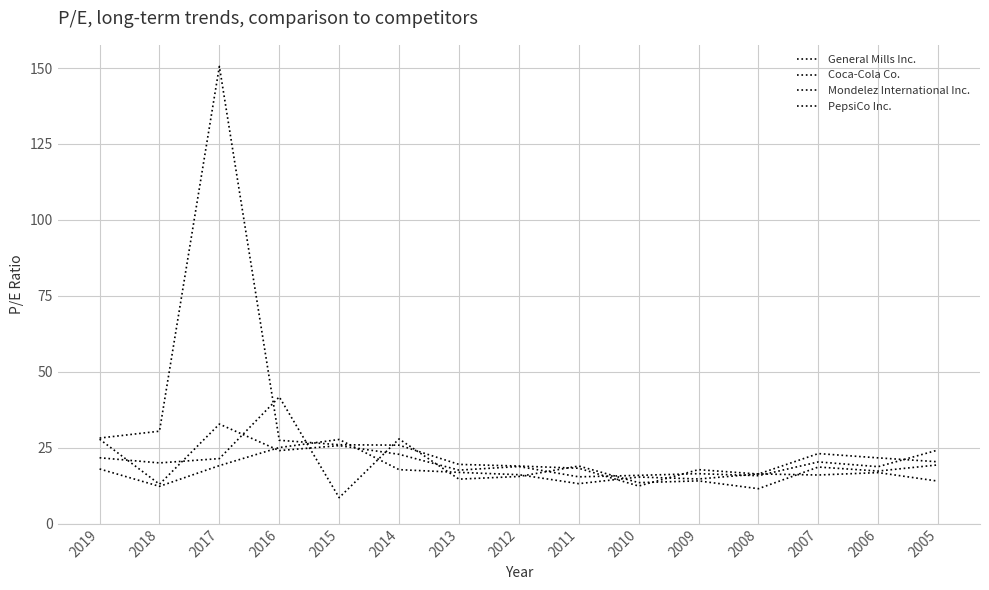

What is the sum of all Coca-Cola Co. values?

457.2